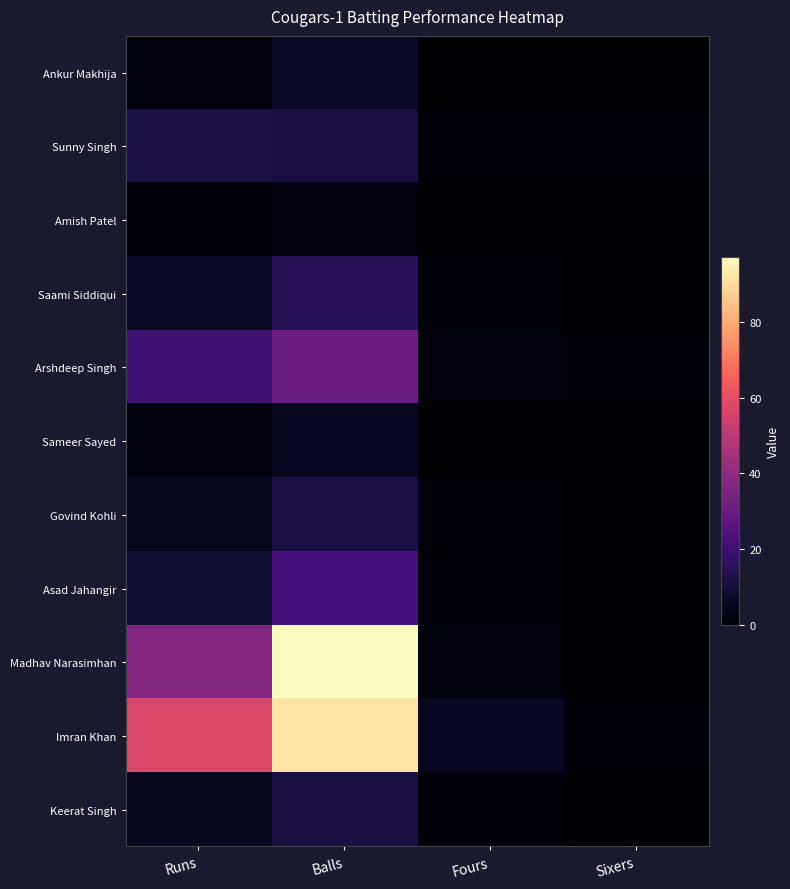

At which category does the chart reach its peak across all series?

Balls